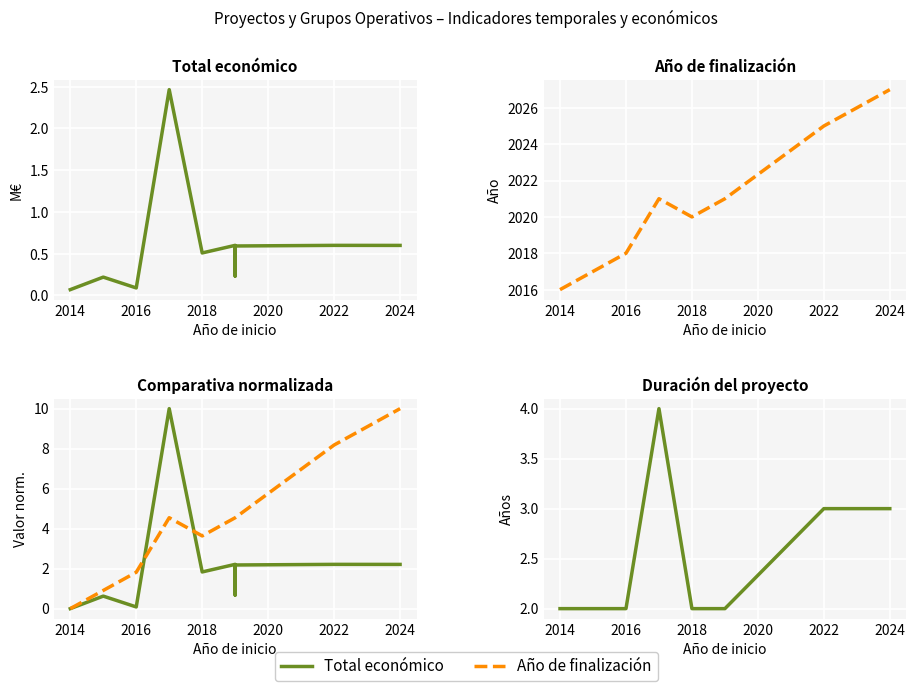

True or false: Duración (años) and Fin (norm.) intersect in this chart.

True